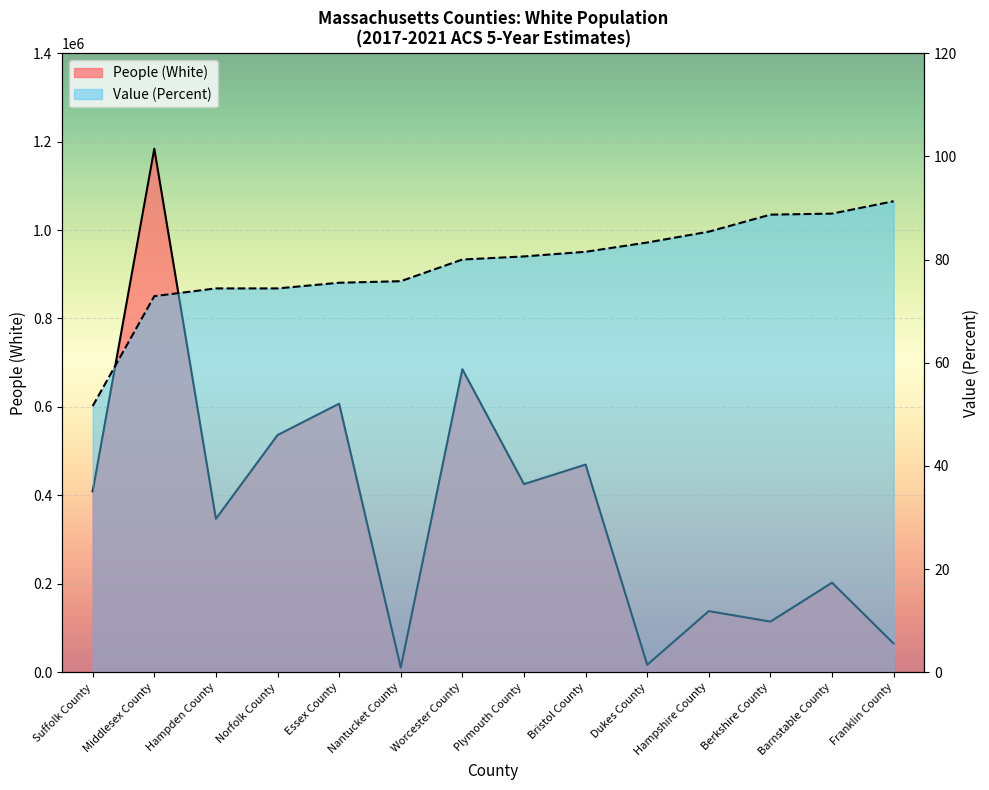

At which label does Value (Percent) first exceed 80?

Plymouth County